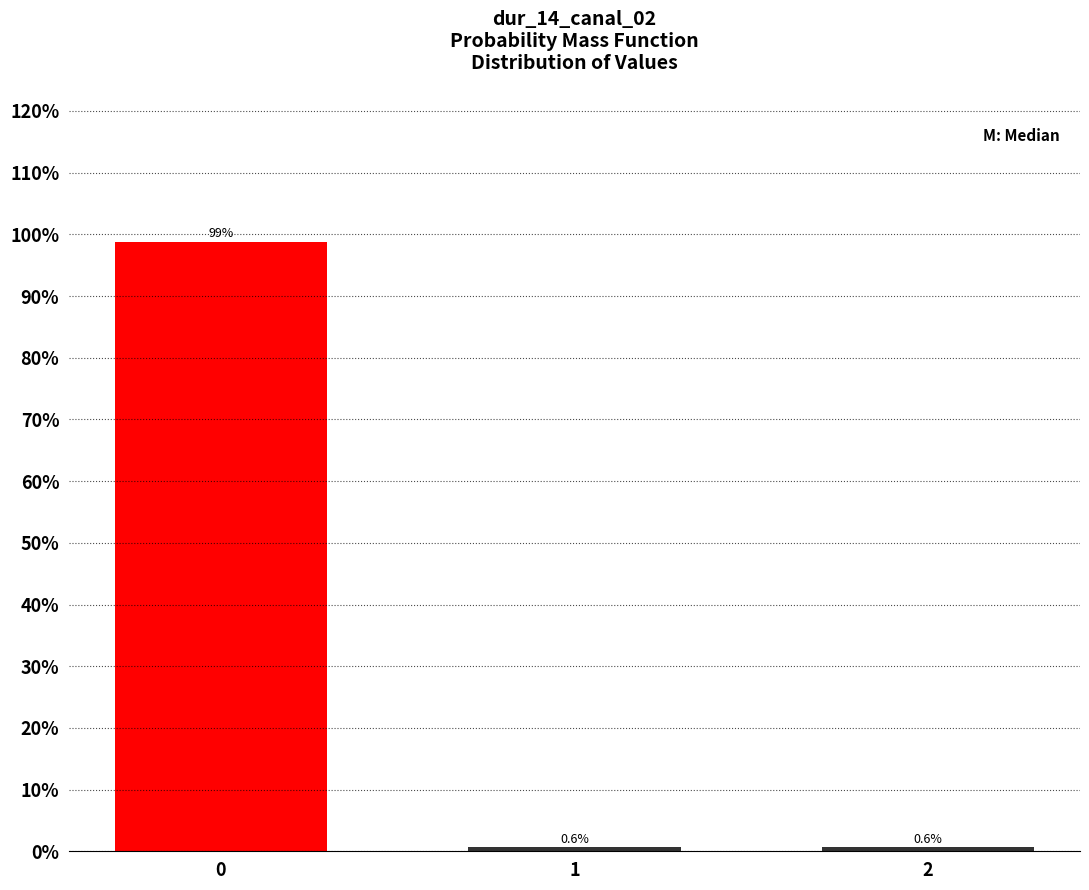

Reading left to right, what are all the values shown in this chart?

98.7	0.6	0.6